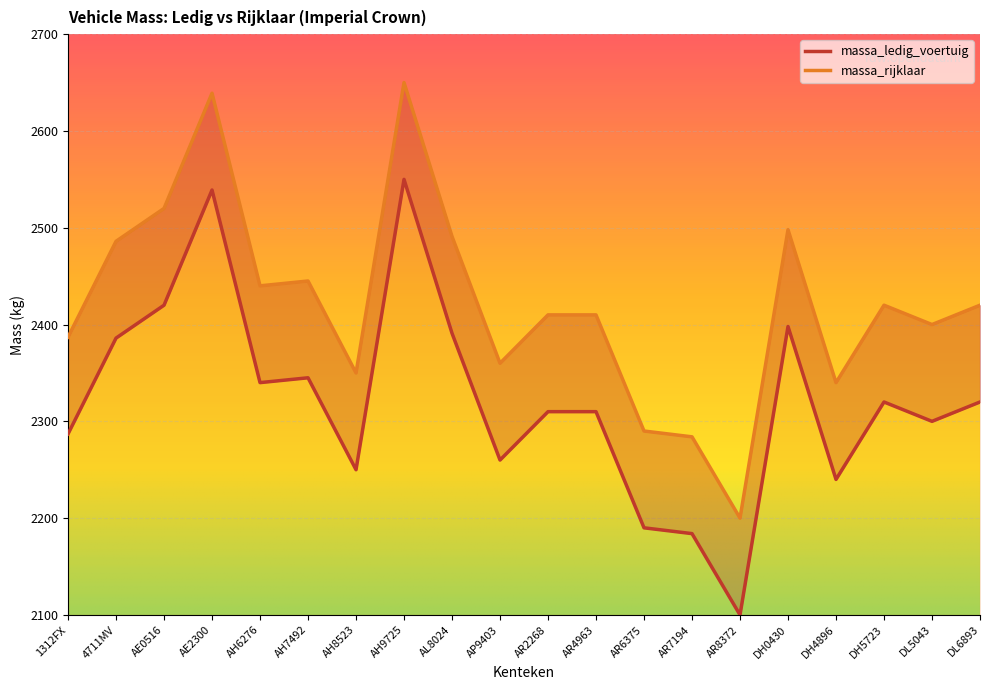

At AL8024, list the series in order from smallest to largest.

massa_ledig_voertuig, massa_rijklaar